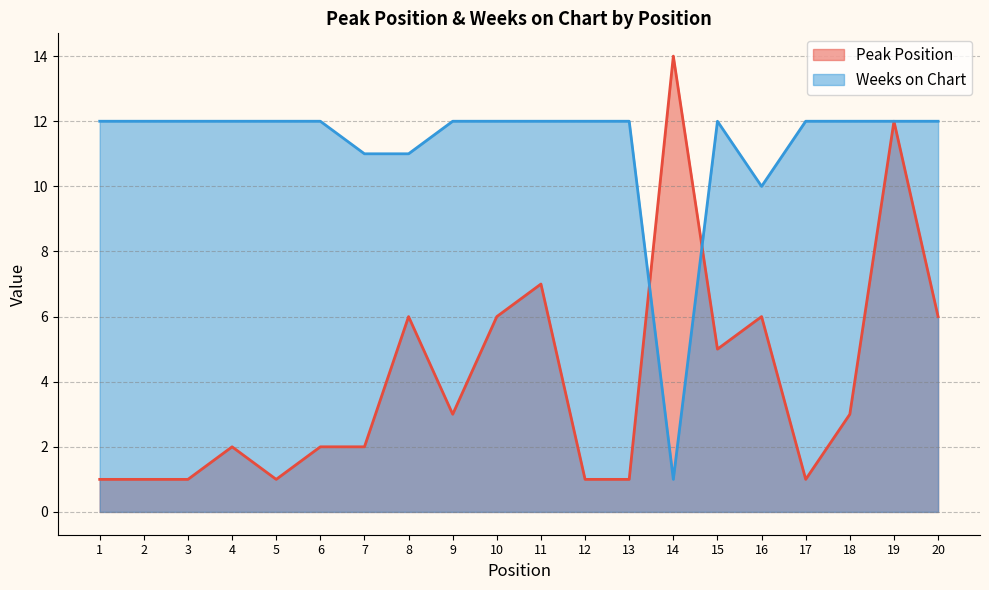

What is the sum of the Weeks on Chart values at 7 and 17?

23